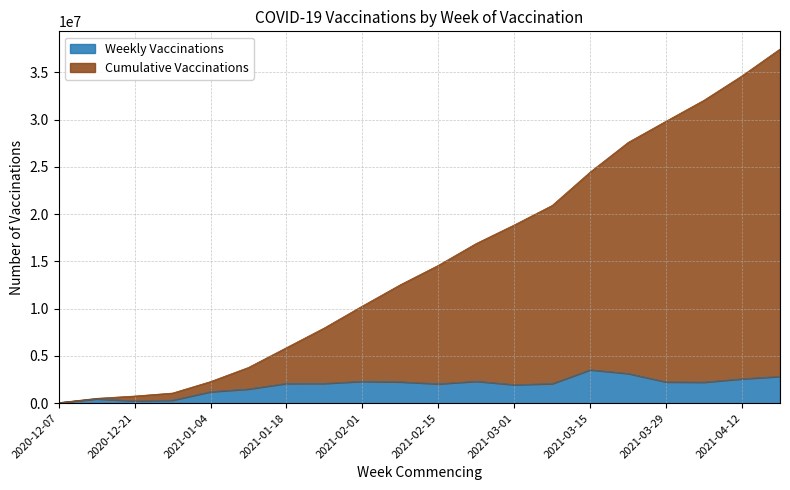

What is the difference between the maximum and minimum values in the Cumulative Vaccinations series?

37408250